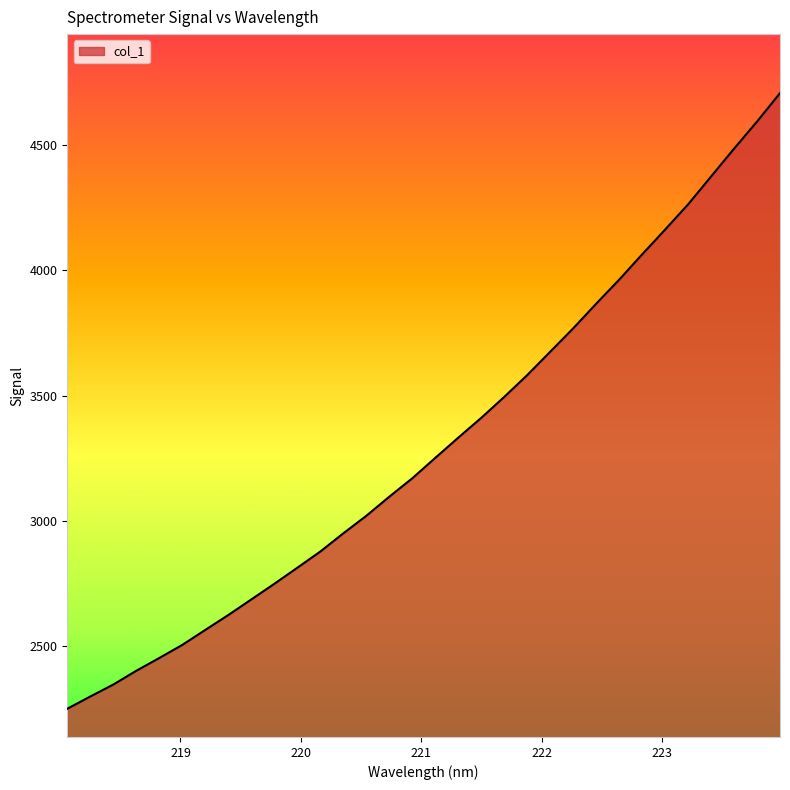

What is the smallest value displayed?

2251.7